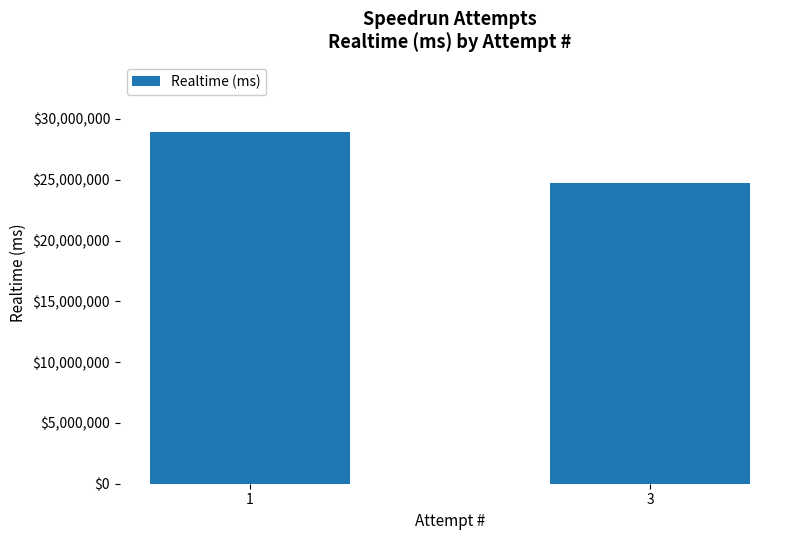

Reading right to left, transcribe all the data shown in this chart.

3=24702044	1=28900117